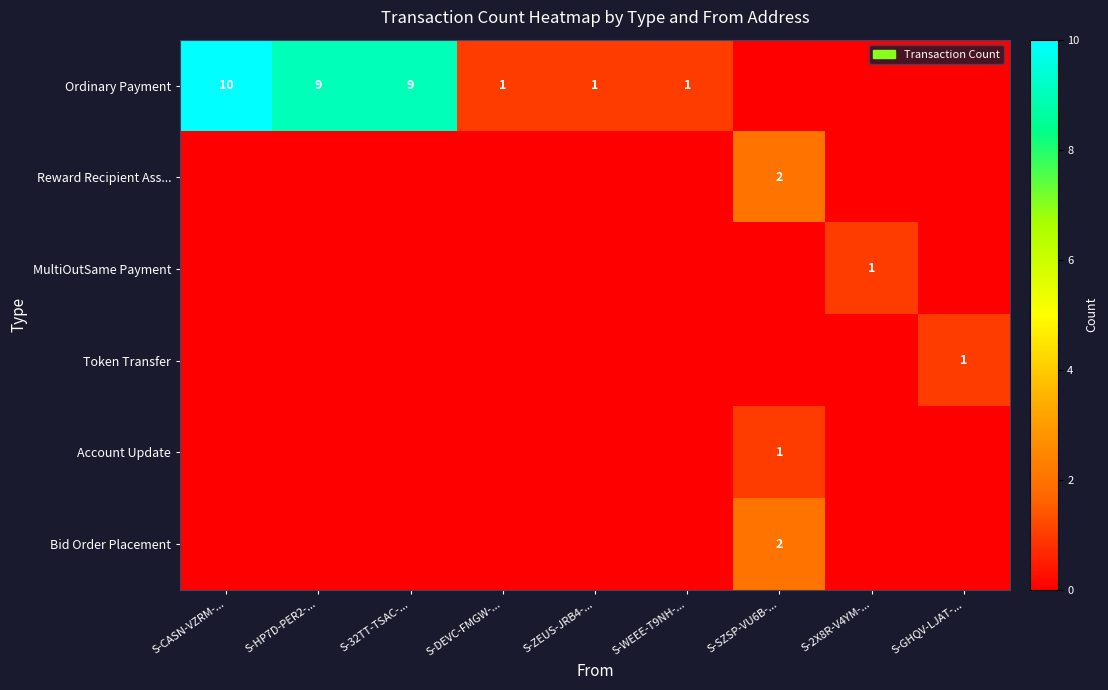

True or false: Ordinary Payment has a value of 1 at S-ZEUS-JRB4-....

True